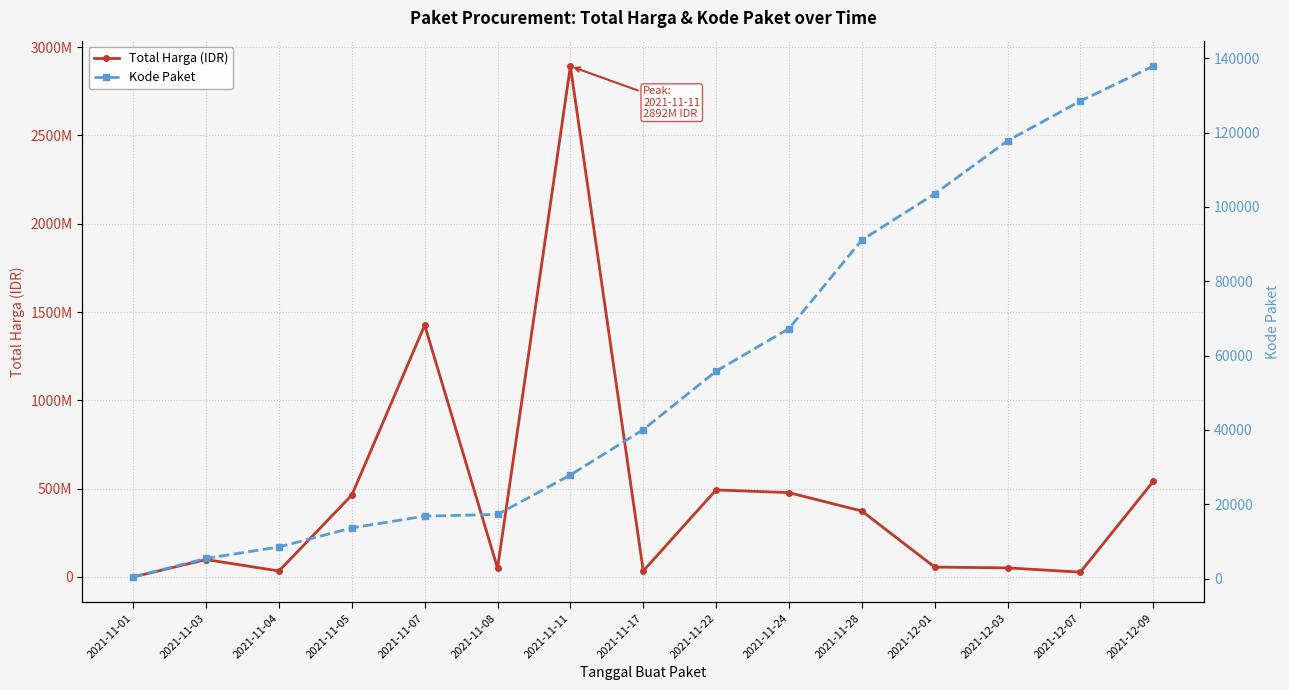

Reading left to right, transcribe all the data shown in this chart.

Total Harga (IDR): 333600	98772570	34000000	464002100	1425867900	49730040	2892122000	34292000	493000000	477600000	373404000	56152800	51601000	27412000	541071000
Kode Paket: 464	5449	8530	13652	16823	17272	27891	40112	55826	67279	91101	103541	117783	128516	137876